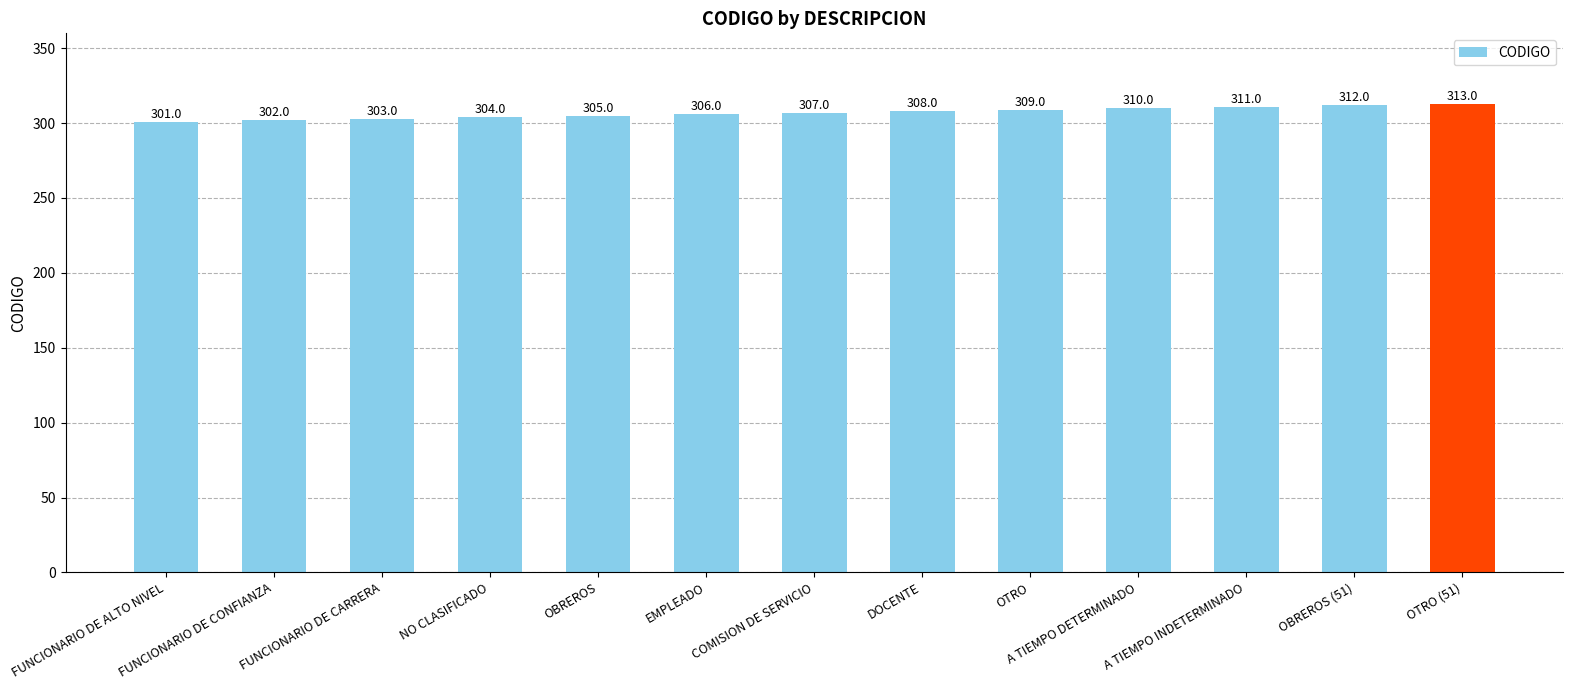

The chart shows a value of 427 at EMPLEADO. True or false?

False